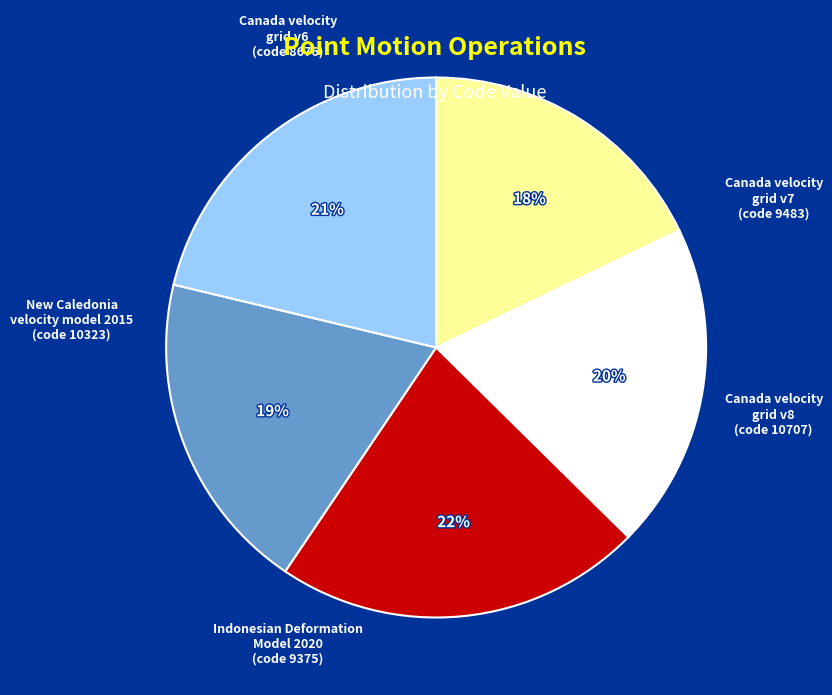

To the nearest percent, what percentage of the pie is Canada velocity grid v8?

22%